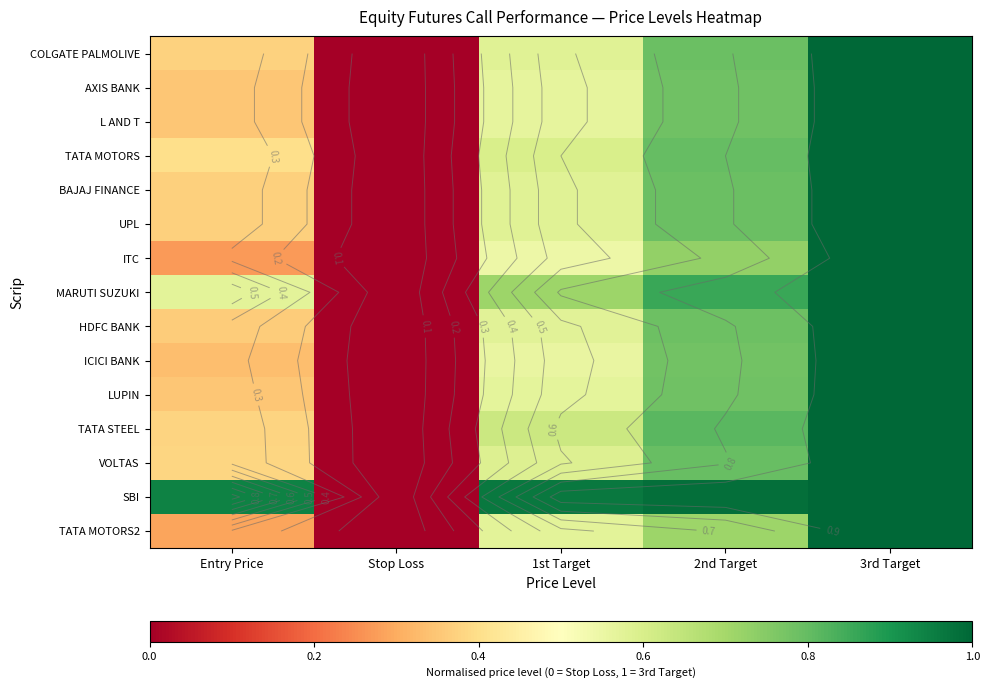

At which label does LUPIN reach its minimum?

Stop Loss